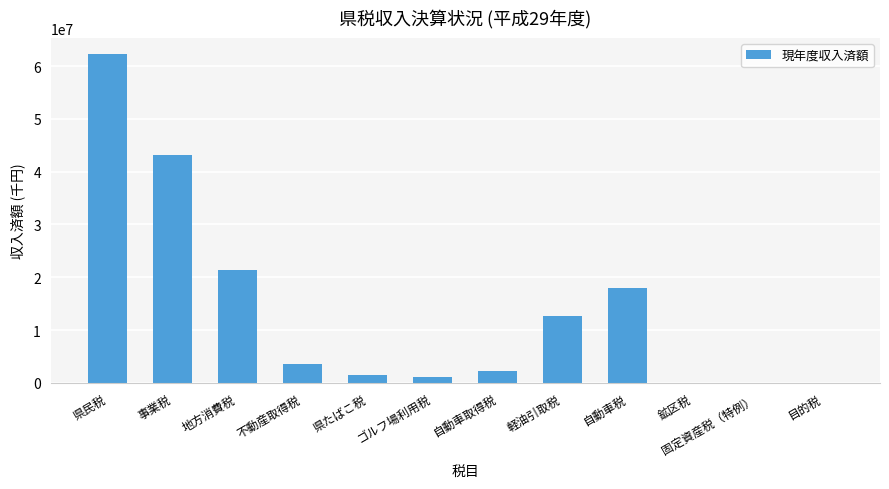

What is the change in value from ゴルフ場利用税 to 固定資産税（特例）?

-1020479